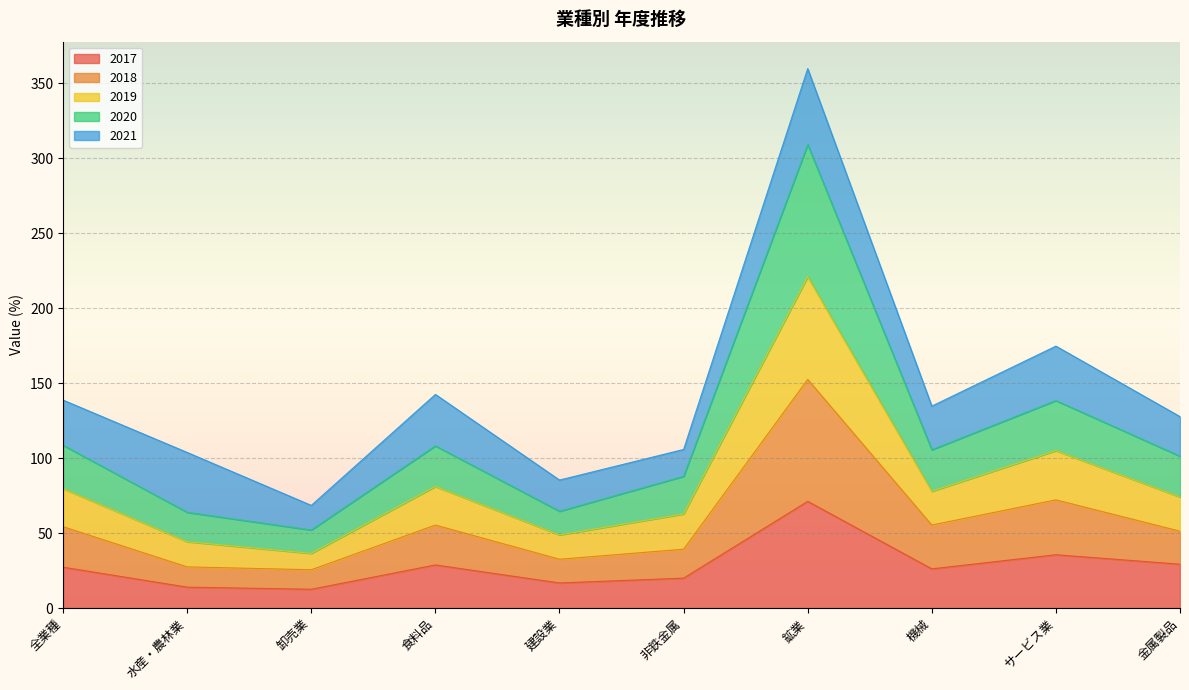

What position from the left is 非鉄金属?

6